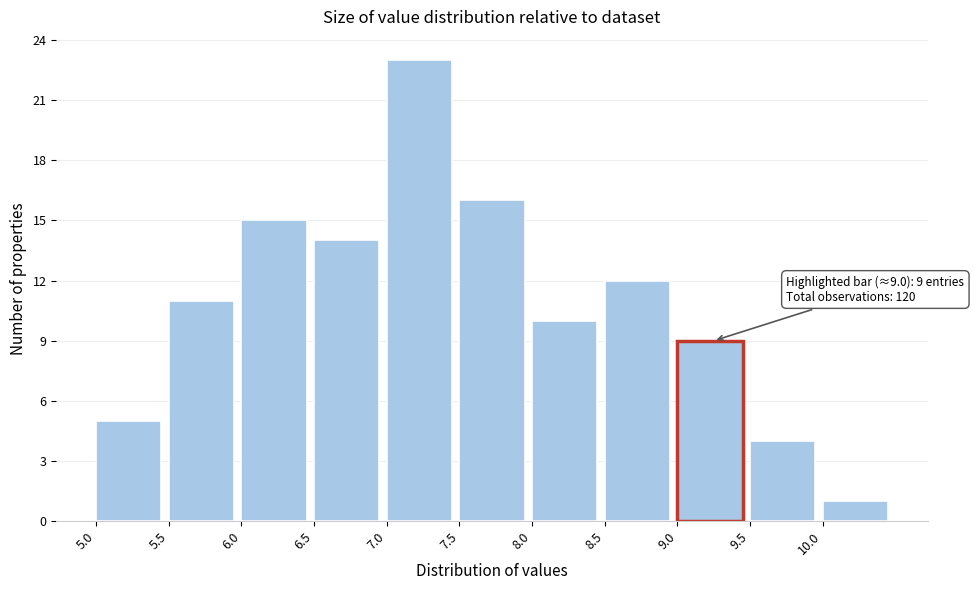

Over which range of the x-axis is the bar tallest?

7.0 to 7.5